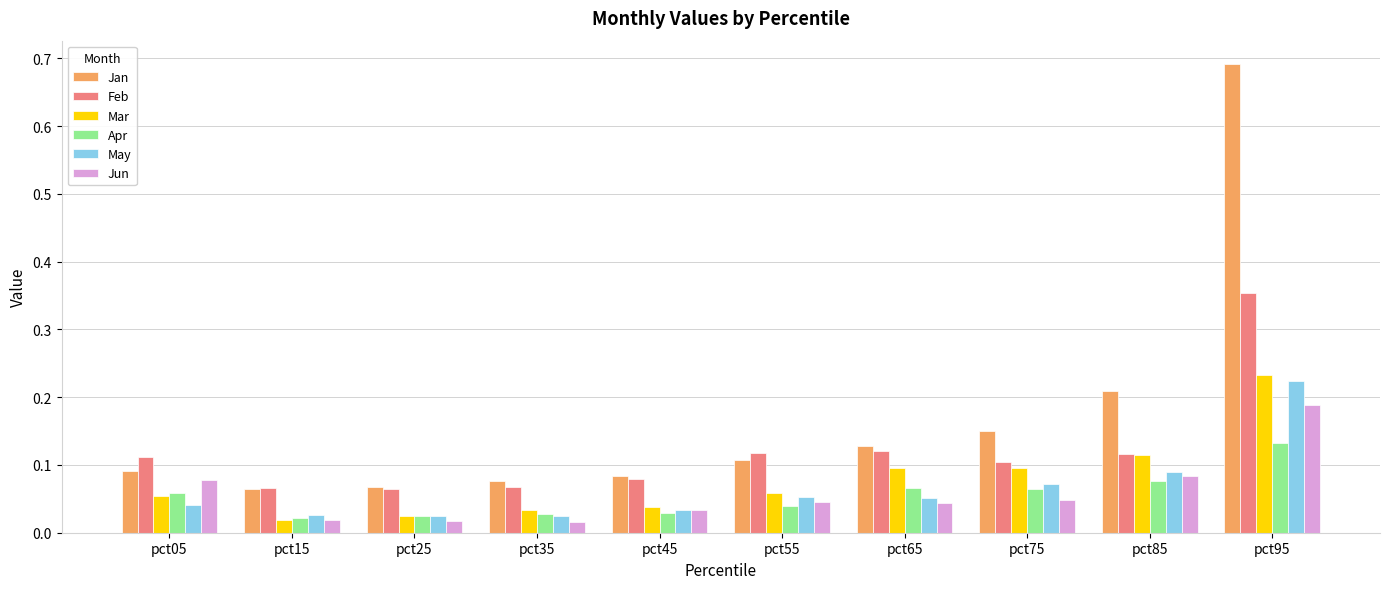

At how many categories does at least one series exceed 0?

10